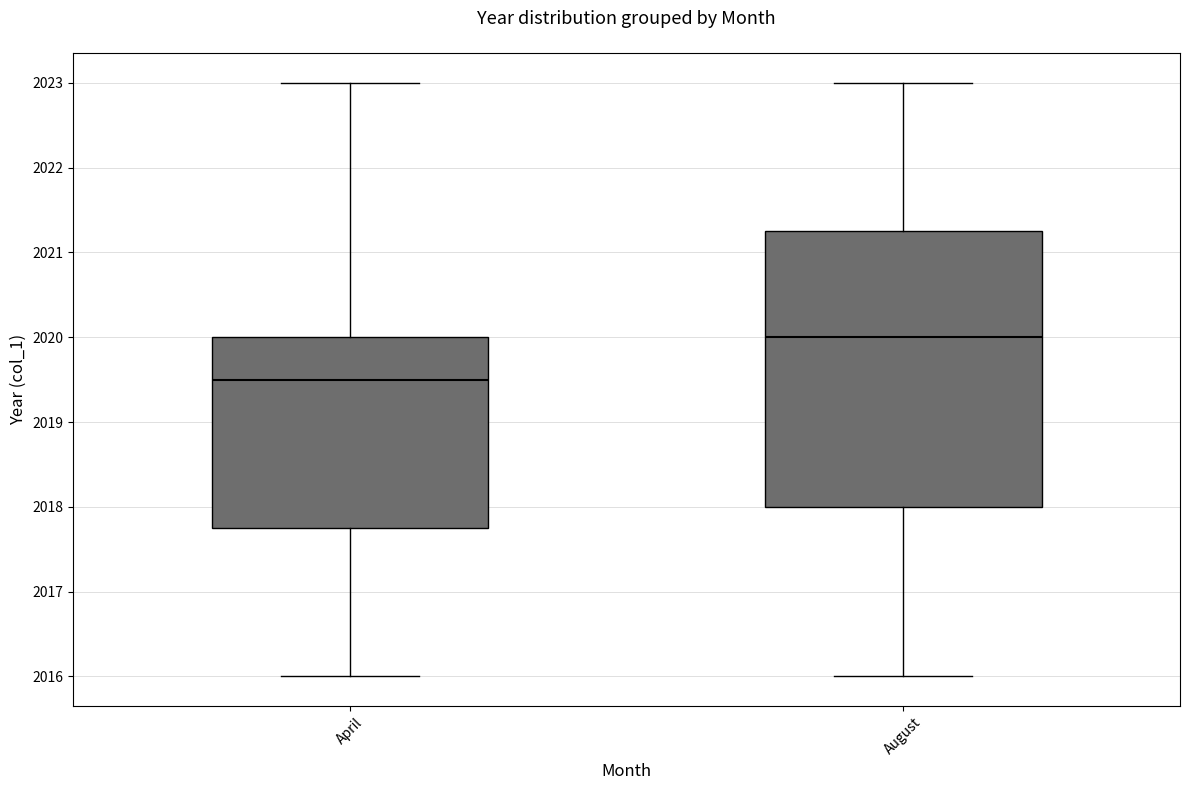

Reading left to right, transcribe this box plot: for each box, give where its median line is, the range the box spans, and where its two whiskers end, as read against the y-axis. The values are not printed on the chart, so give them approximately, as read against the axis.

April: median 2019.5, box 2017.8 to 2020.0, whiskers 2016.0 to 2023.0
August: median 2020.0, box 2018.0 to 2021.3, whiskers 2016.0 to 2023.0